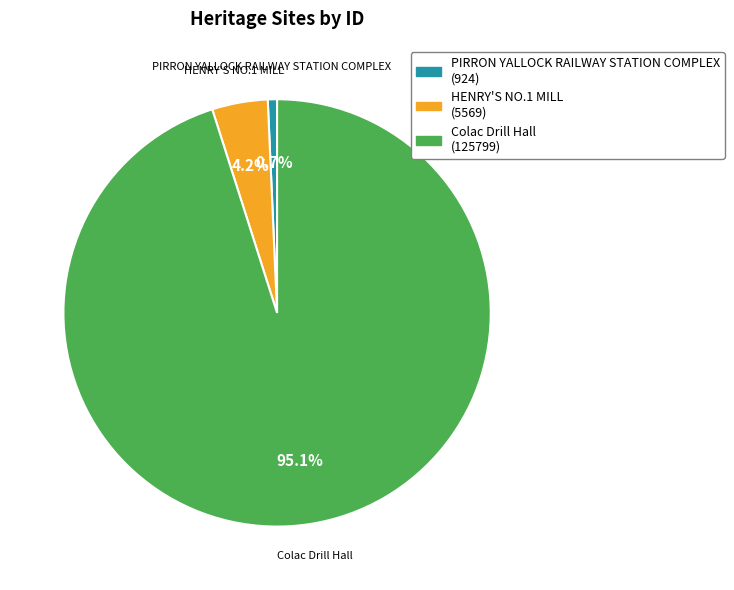

What is the majority slice?

Colac Drill Hall